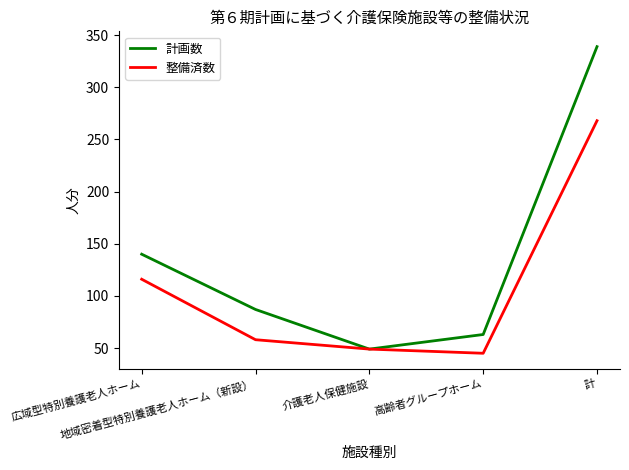

How many series are shown in this chart?

2